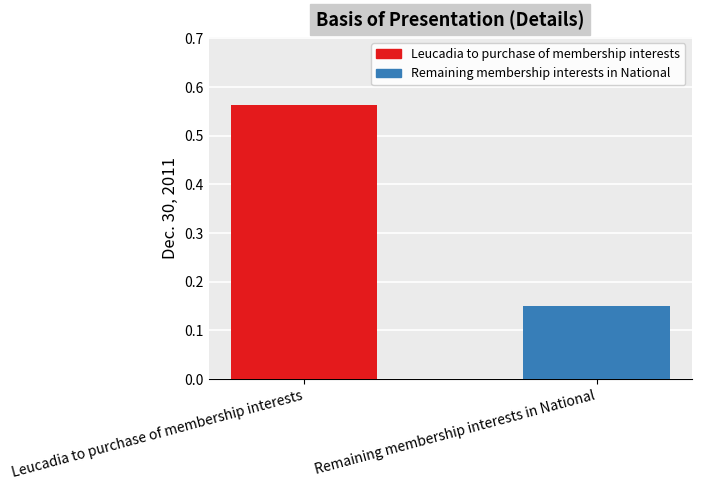

Reading right to left, list all the values displayed in this chart.

0.2	0.6